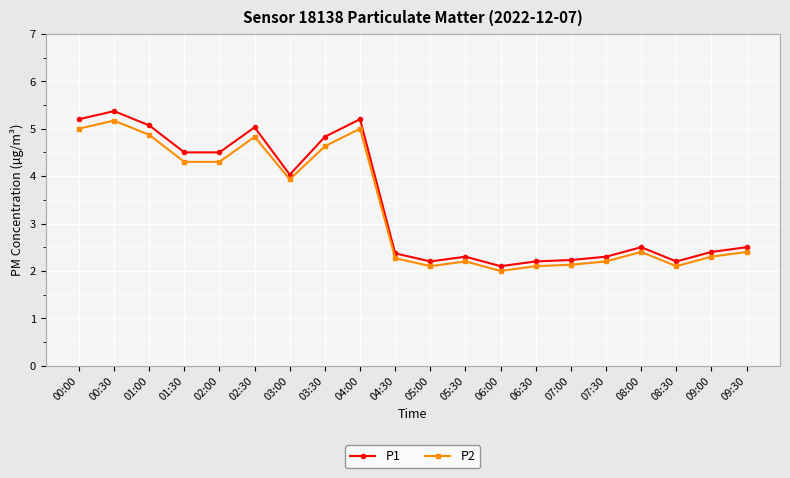

What is the spread (max minus min) of values at 00:00?

0.2